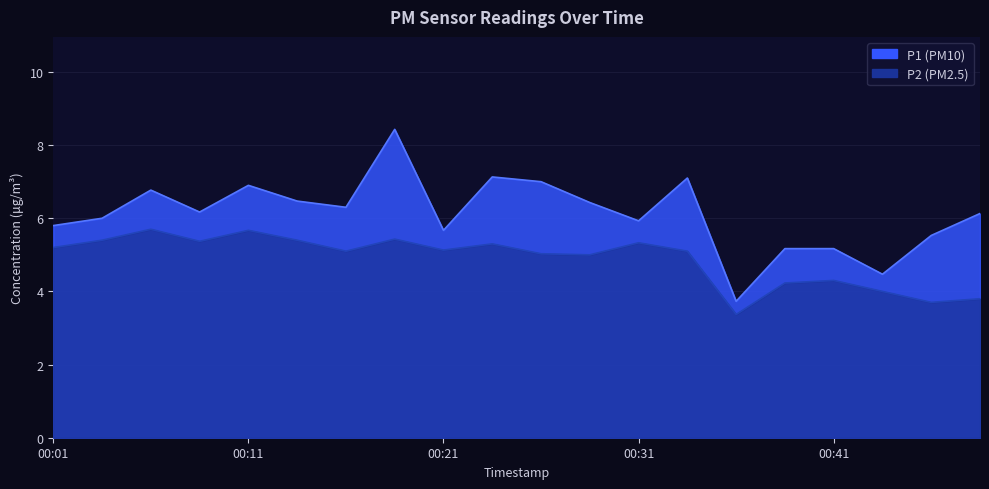

What is the average value of the P1 series?

6.1